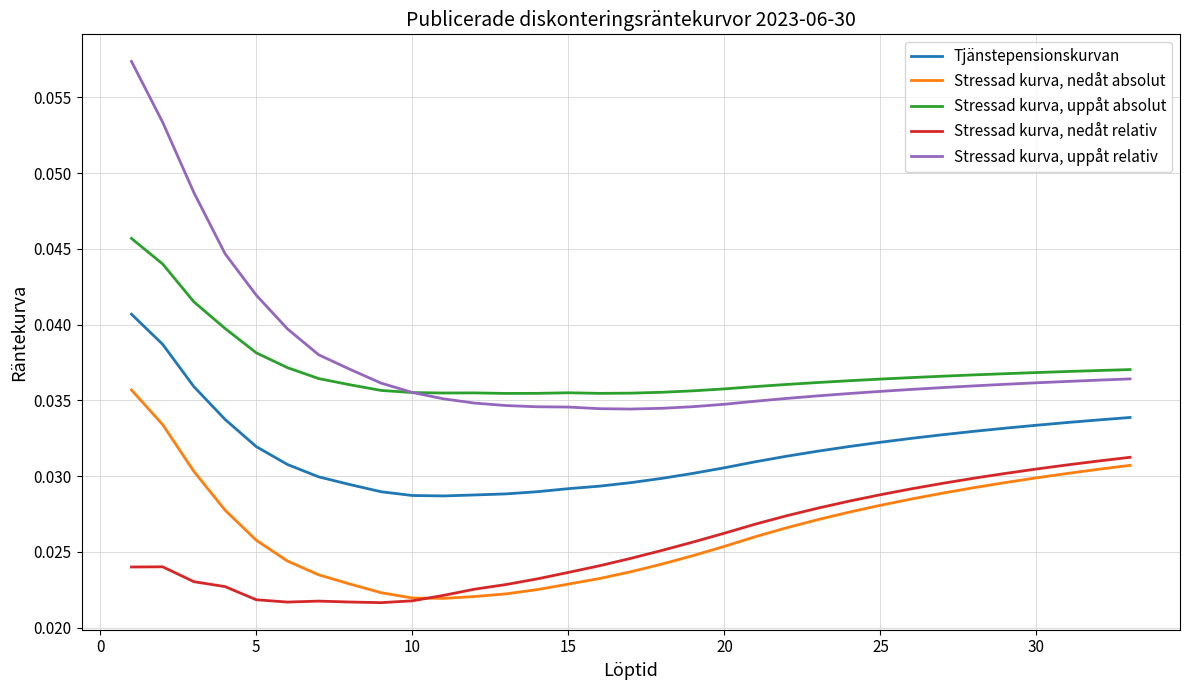

What are all the series names shown in the legend?

Tjänstepensionskurvan, Stressad kurva, nedåt absolut, Stressad kurva, uppåt absolut, Stressad kurva, nedåt relativ, Stressad kurva, uppåt relativ